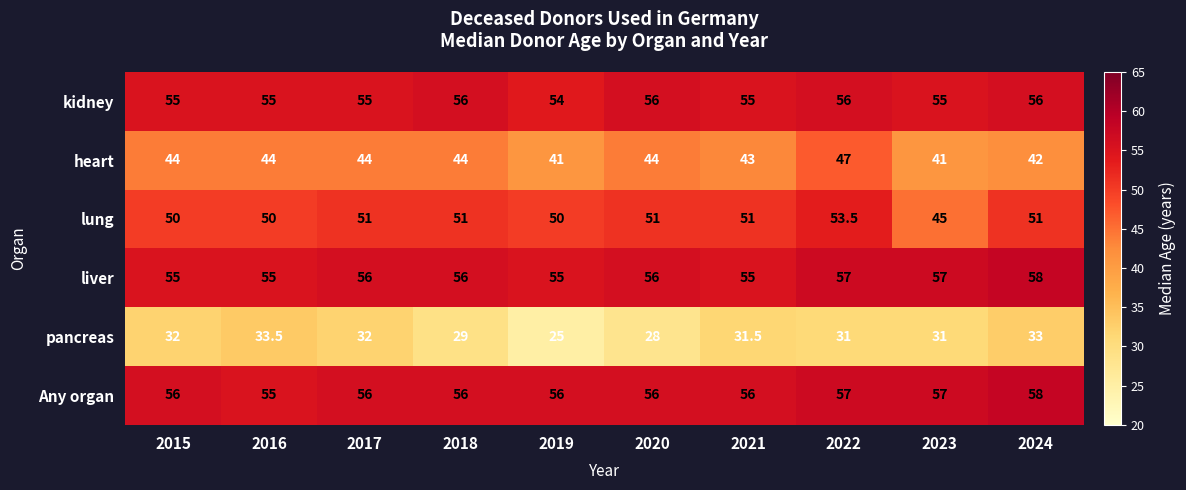

At which category is the sum across all series the highest?

2022